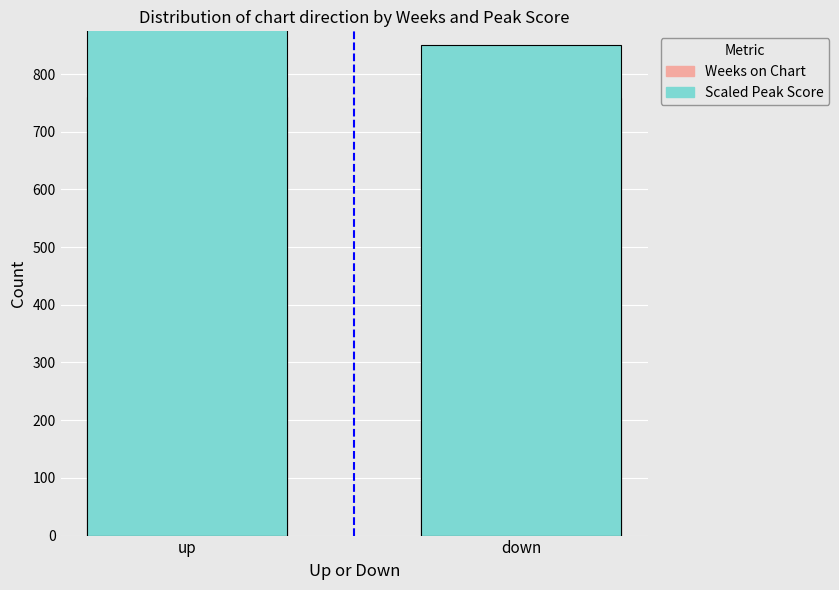

At which category does the chart reach its minimum across all series?

down